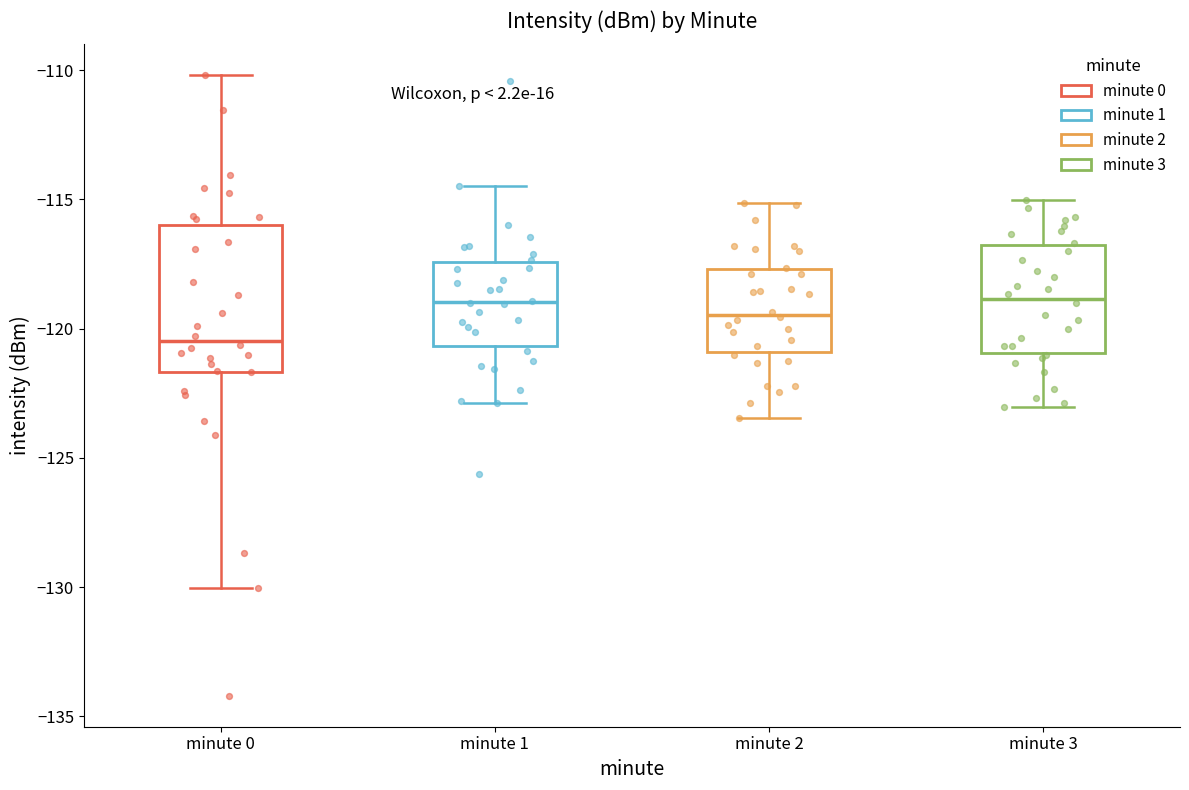

Reading left to right, transcribe this box plot: for each box, give where its median line is, the range the box spans, and where its two whiskers end, as read against the y-axis. The values are not printed on the chart, so give them approximately, as read against the axis.

minute 0: median -120.5, box -121.5 to -116.0, whiskers -130.0 to -110.0
minute 1: median -119.0, box -120.5 to -117.5, whiskers -123.0 to -114.5
minute 2: median -119.5, box -121.0 to -117.5, whiskers -123.5 to -115.0
minute 3: median -119.0, box -121.0 to -117.0, whiskers -123.0 to -115.0